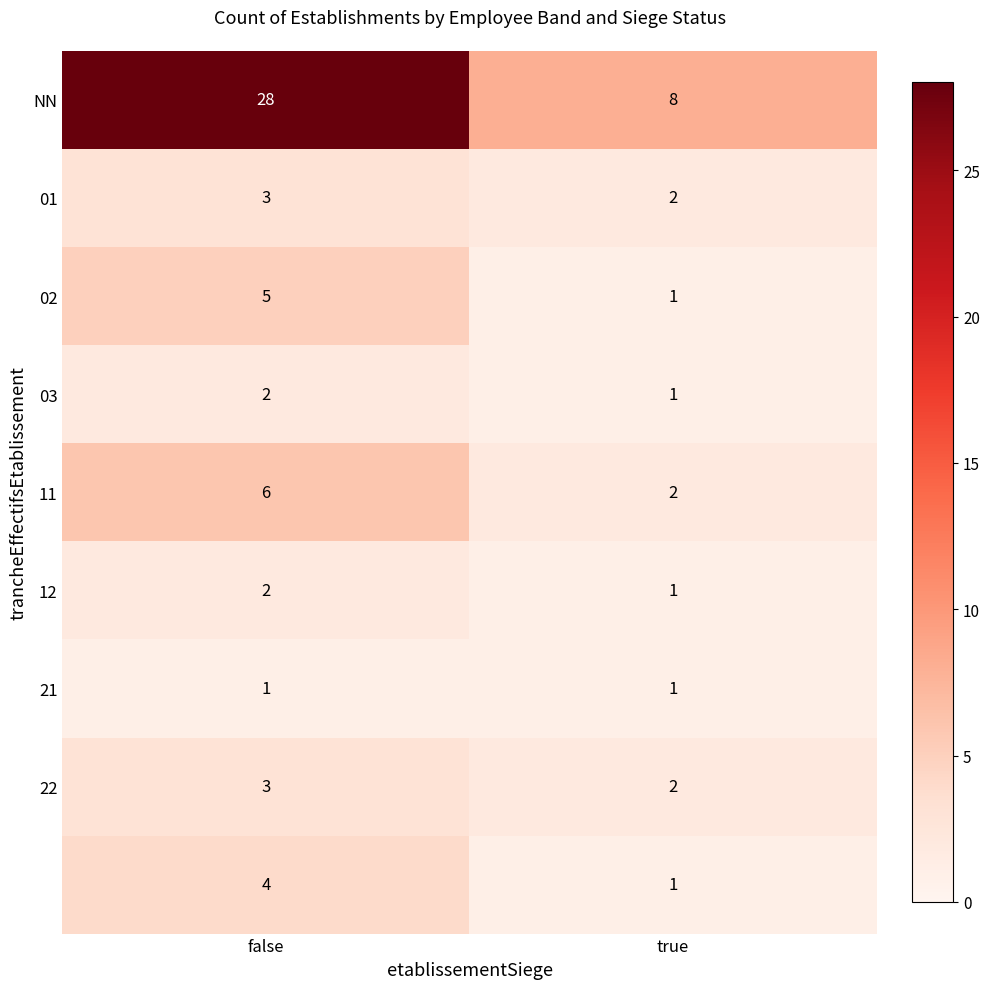

What is the spread (max minus min) of values at false?

27